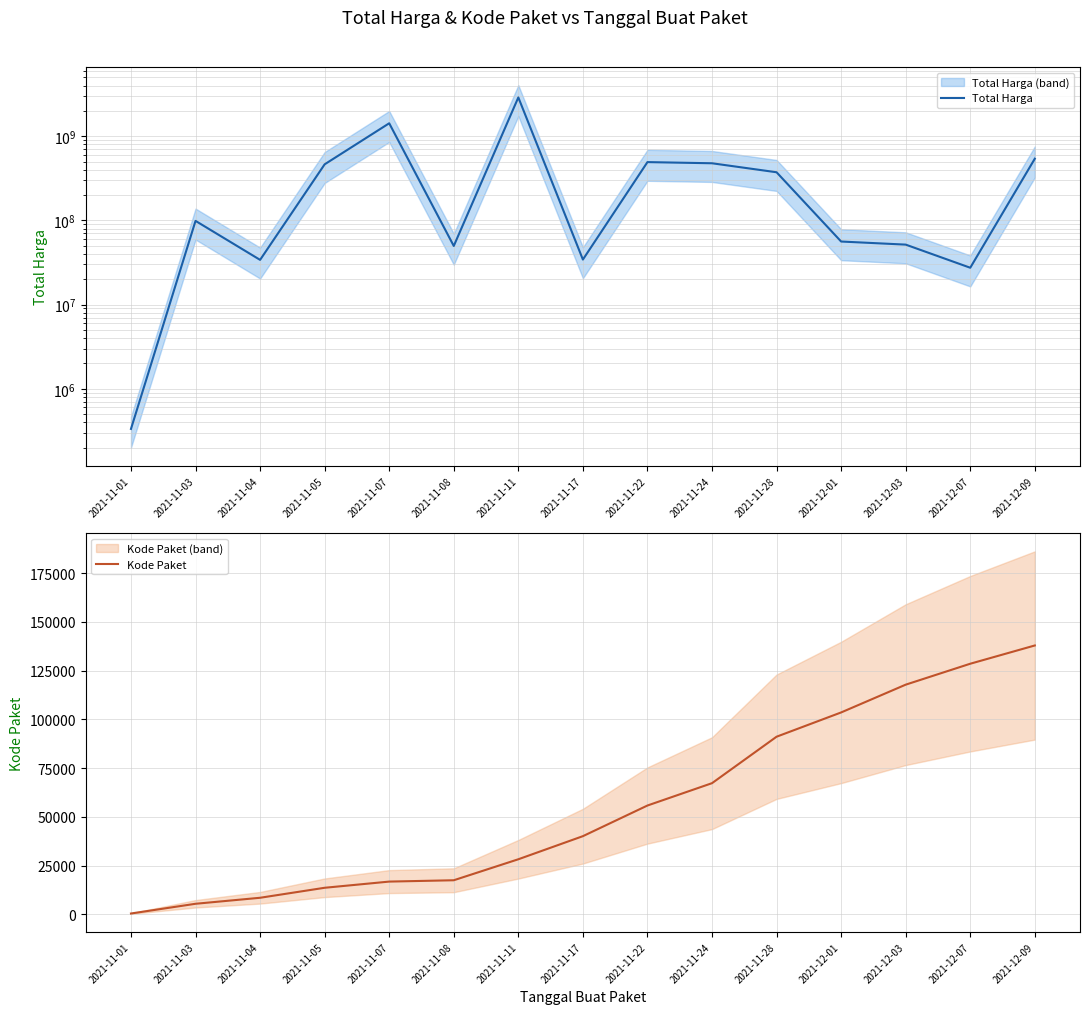

What is the difference between the Kode Paket values at 2021-11-04 and 2021-11-05?

5122